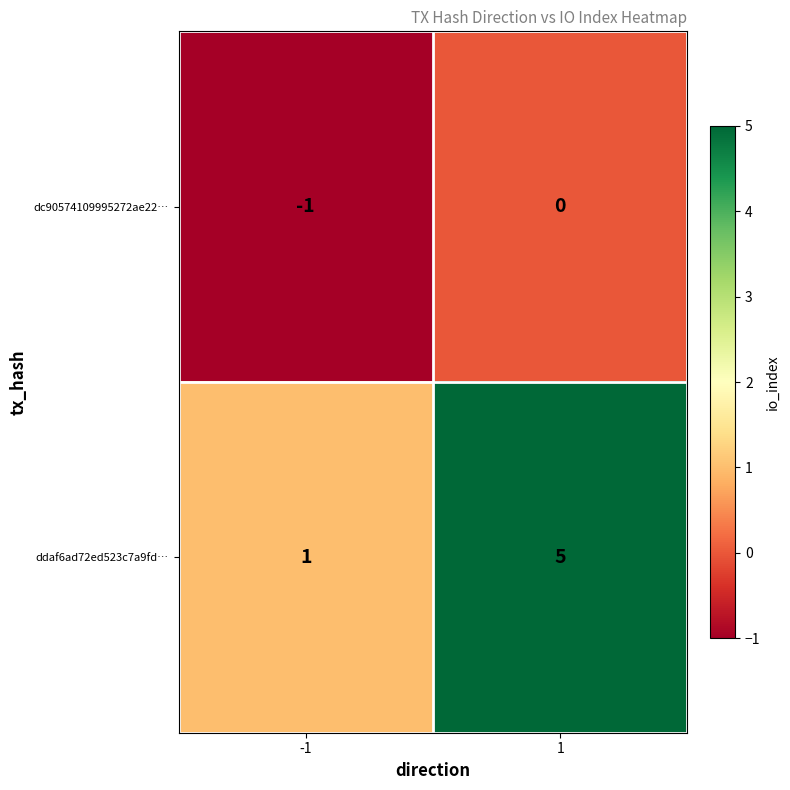

Reading left to right, transcribe all the data shown in this chart.

dc90574109995272ae22…: -1=-1	1=0
ddaf6ad72ed523c7a9fd…: -1=1	1=5